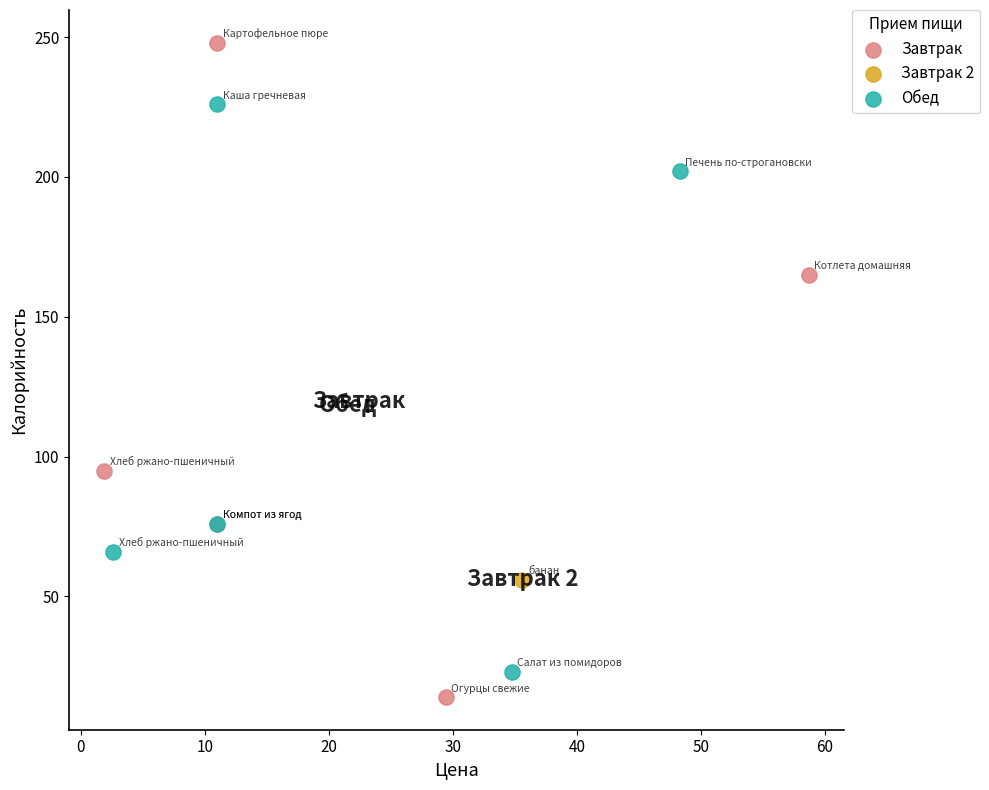

Which series reaches the maximum Y coordinate?

Завтрак